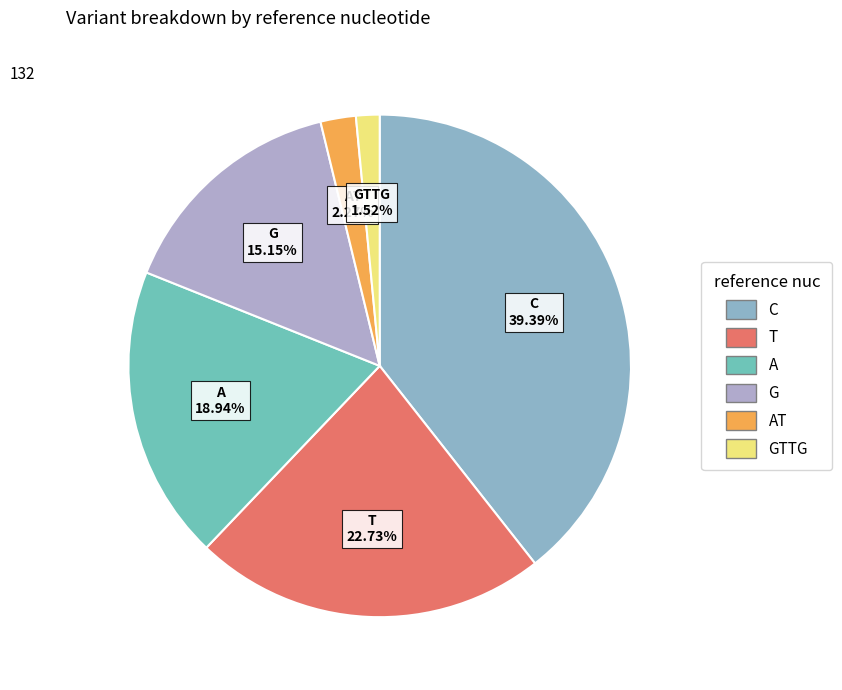

How many slices are in this pie chart?

6